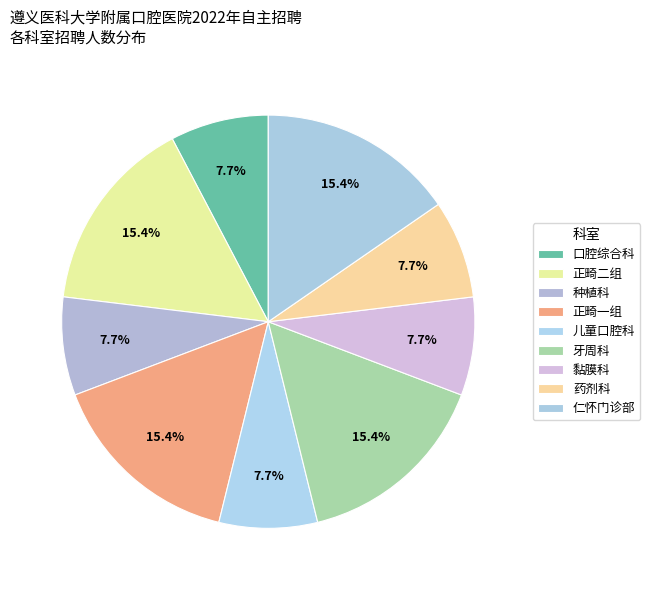

Is there a majority slice in this chart?

No